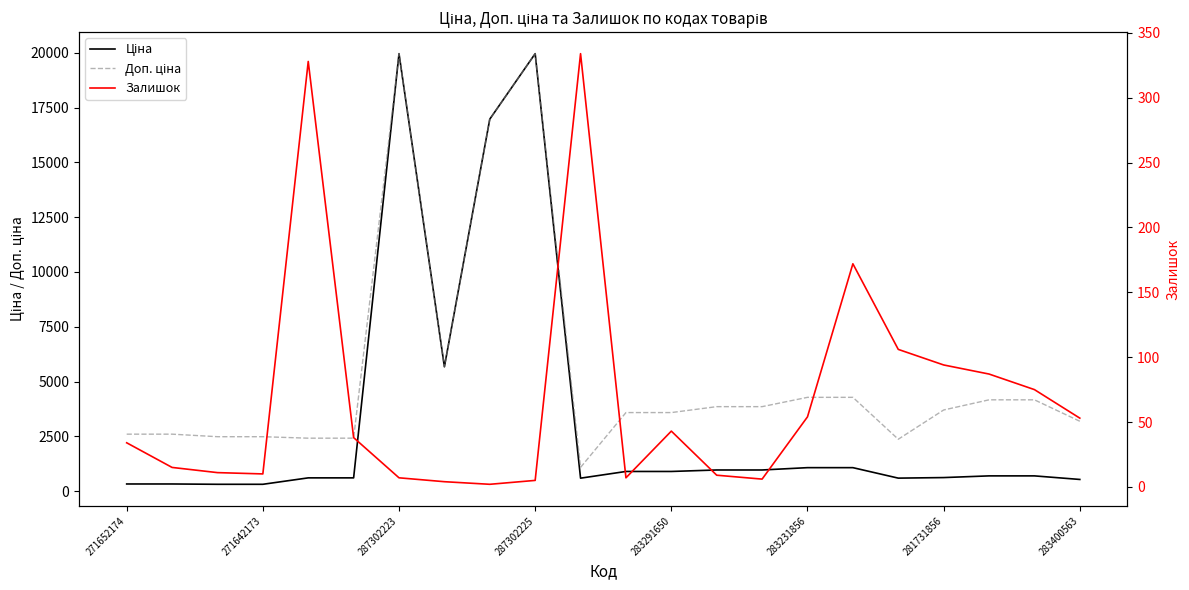

True or false: Ціна has more than 2 points higher than both neighbors.

False